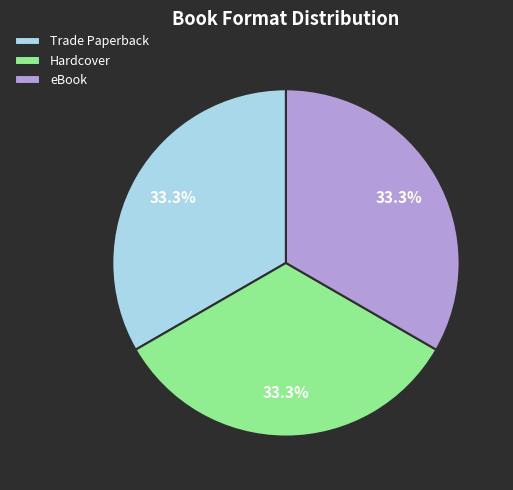

What is the total percentage of Trade Paperback and Hardcover?

66.7%